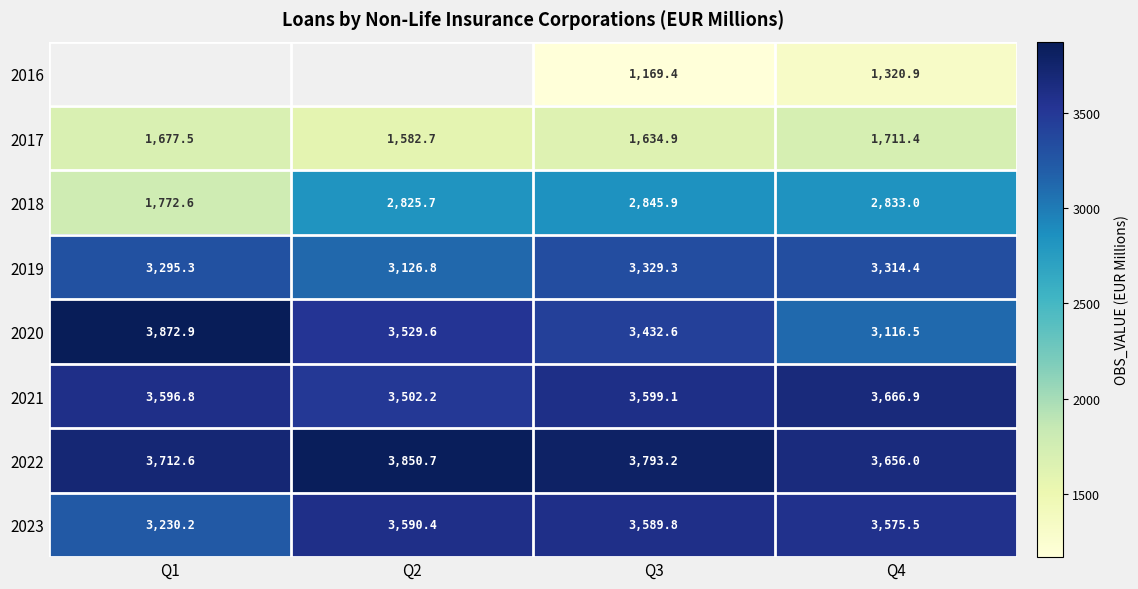

How many values in the 2023 series are below 3589?

2